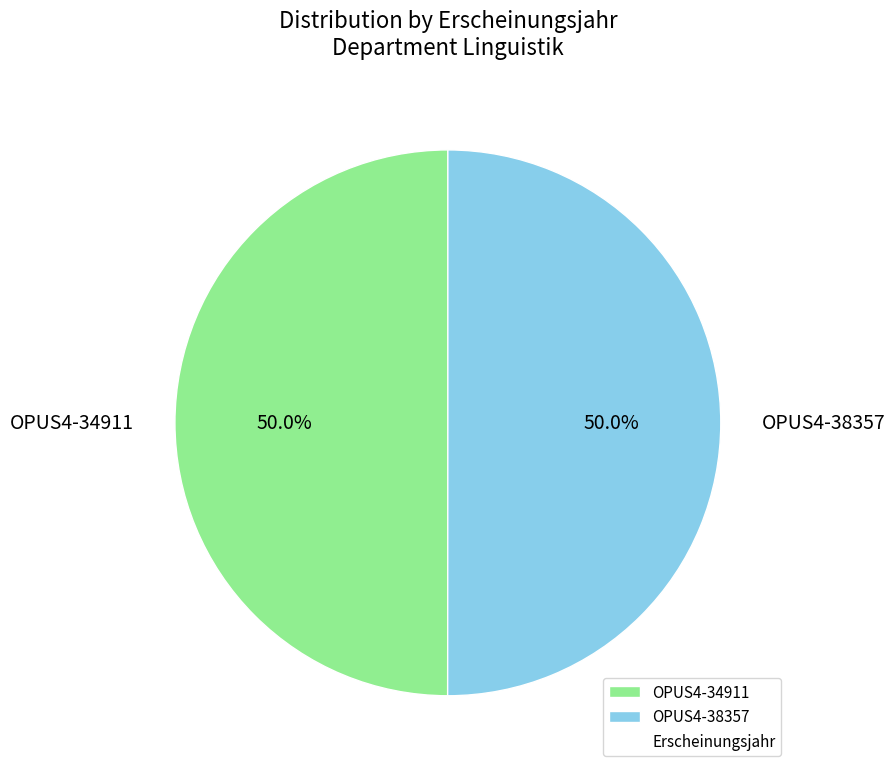

Approximately how many times larger is the value at OPUS4-34911 compared to OPUS4-38357?

1.0